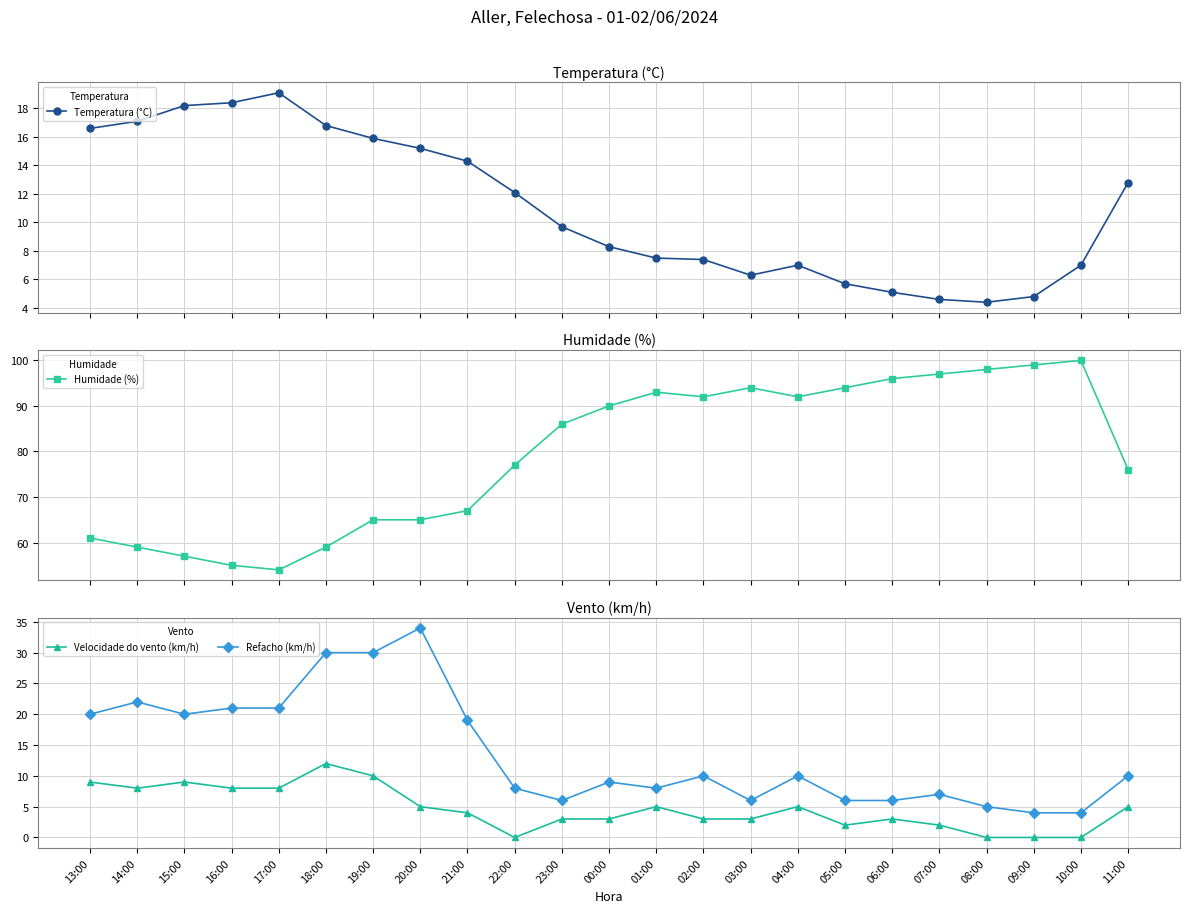

Between 01:00 and 07:00, which is larger?

01:00